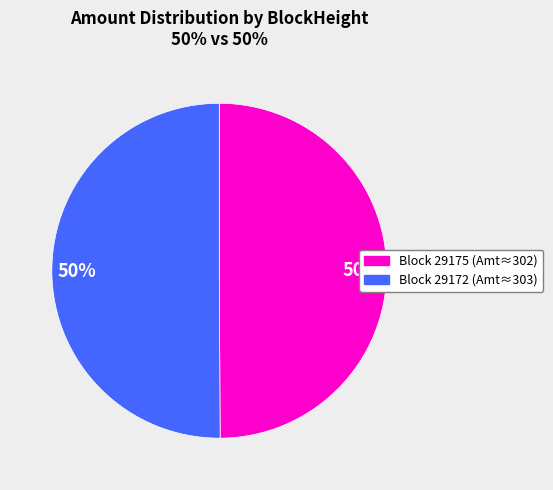

To the nearest percent, what is the average slice percentage?

50%